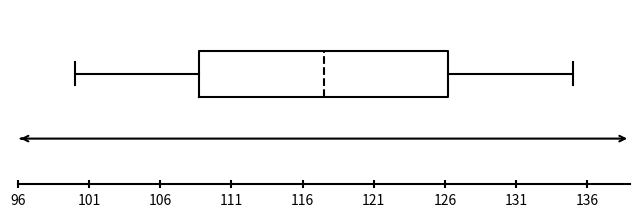

Read this box plot against the x-axis: the position of the median line, the range covered by the box, and the ends of both whiskers. The values are not printed on the chart, so give them approximately, as read against the axis.

median 117.5, box 109.0 to 126.5, whiskers 100.0 to 135.0